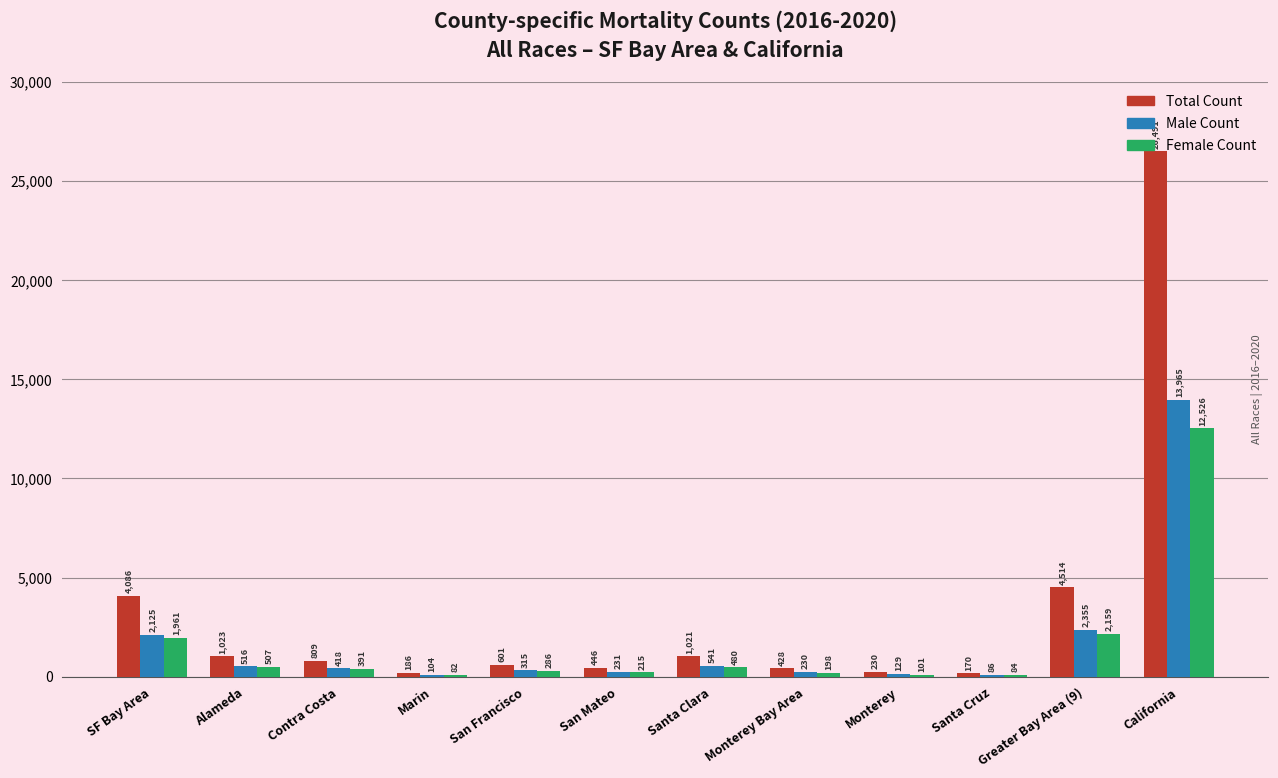

What is the highest value of the Total Count series?

26491